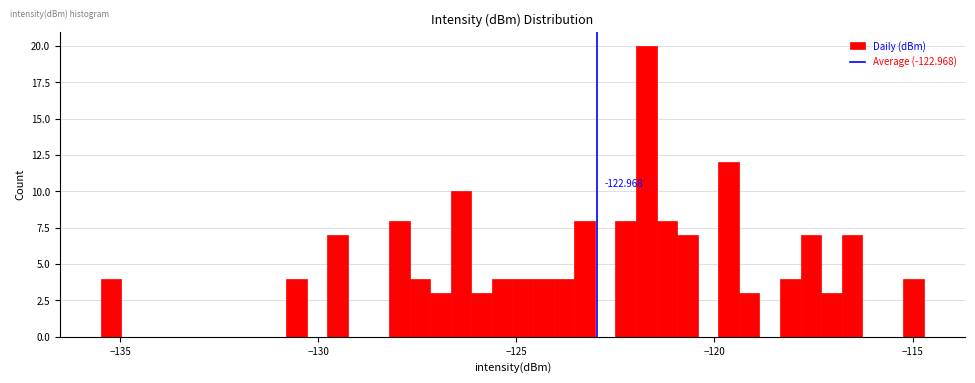

Read against the x-axis, roughly where is the centre of the tallest bar?

-121.5